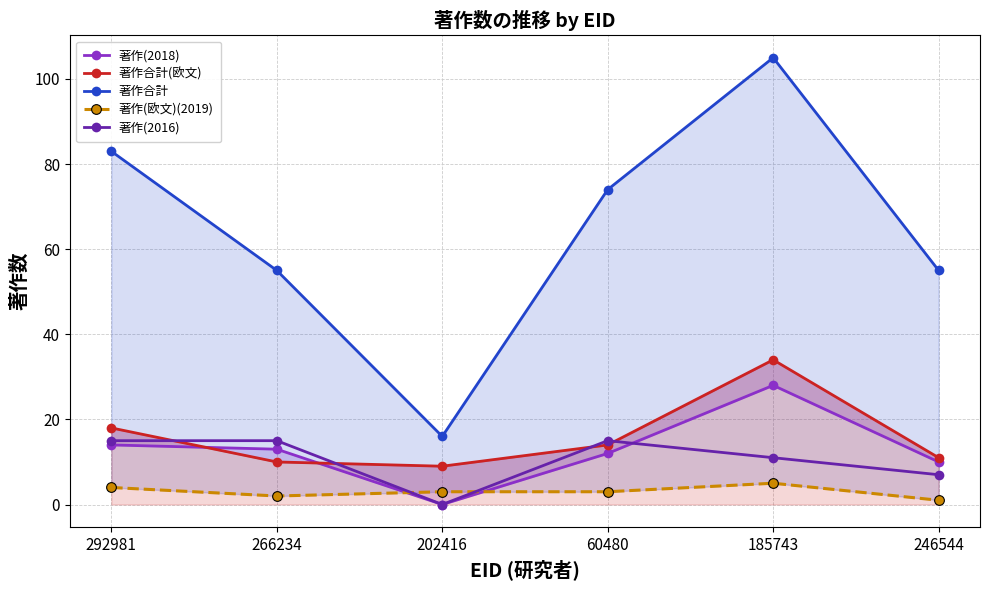

How many values in the 著作(2018) series exceed 13?

2